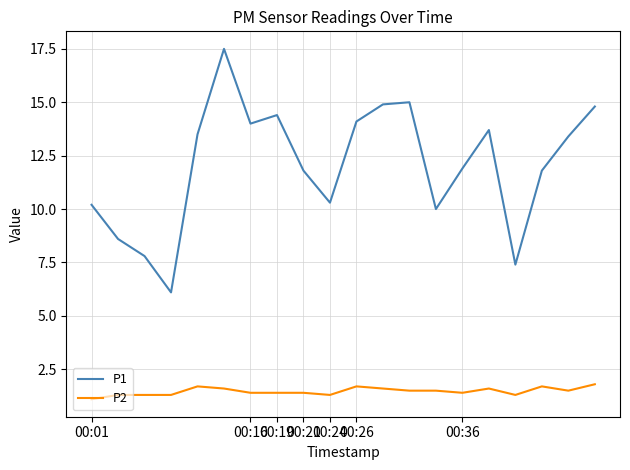

Which series has the largest range (max minus min)?

P1